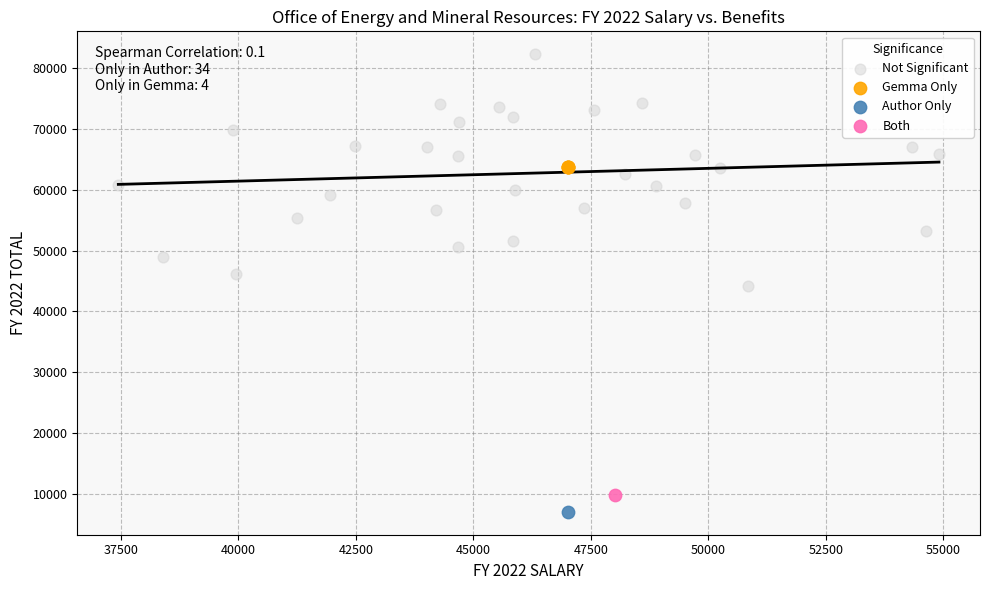

What are all the series names shown in the legend?

Not Significant, Gemma Only, Author Only, Both